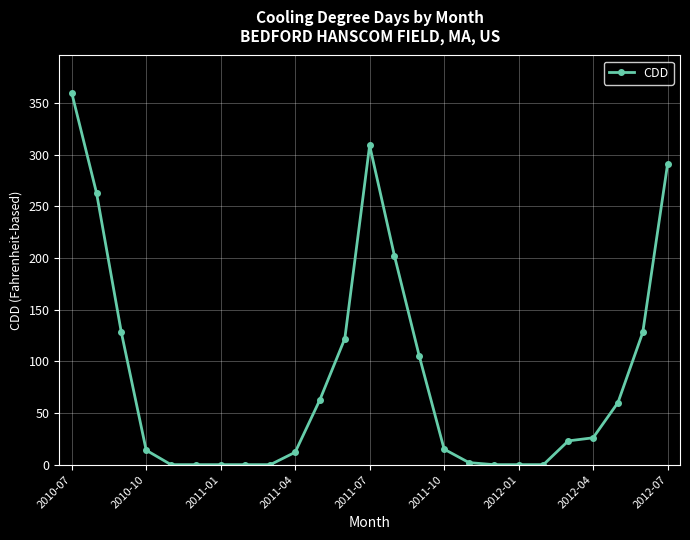

What is the average value?

85